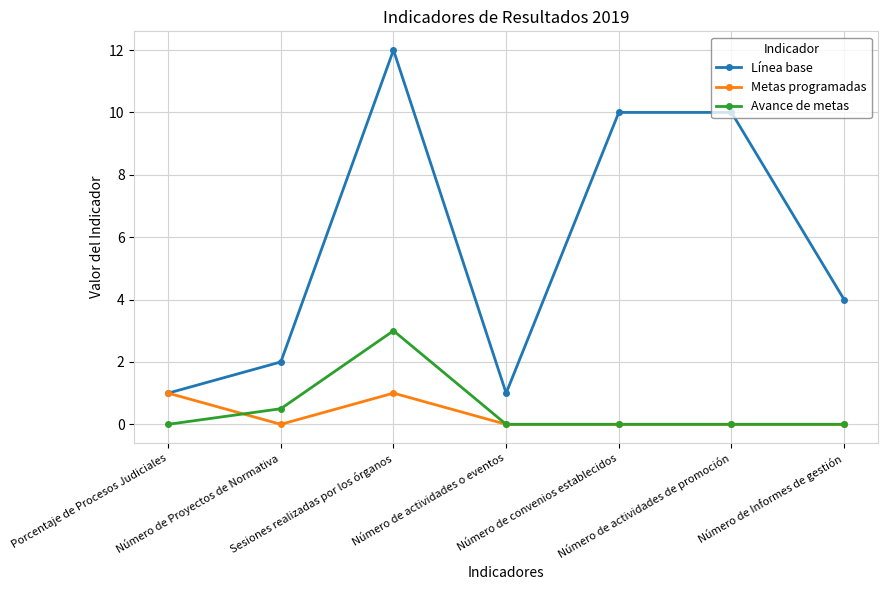

What is the highest value of the Metas programadas series?

1.0